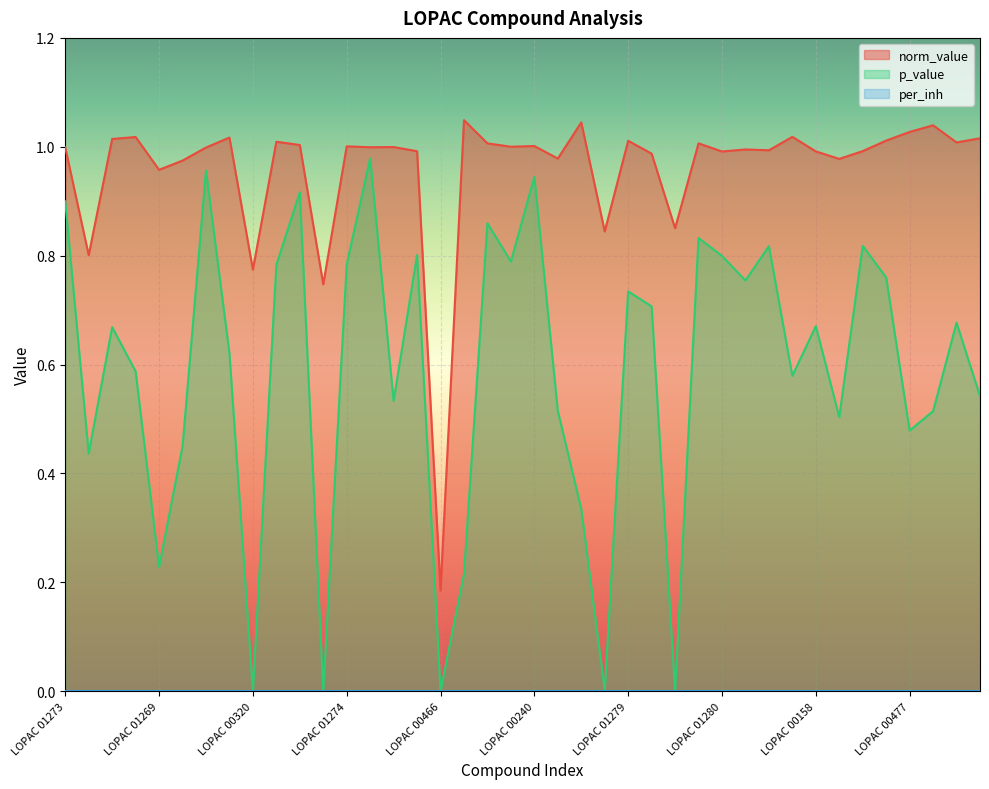

What position from the right is LOPAC 00074?

17